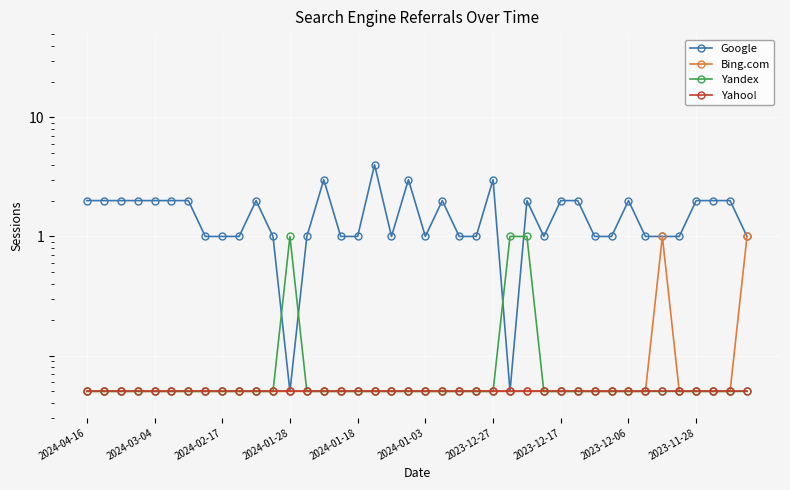

How many lines are shown in the chart?

4